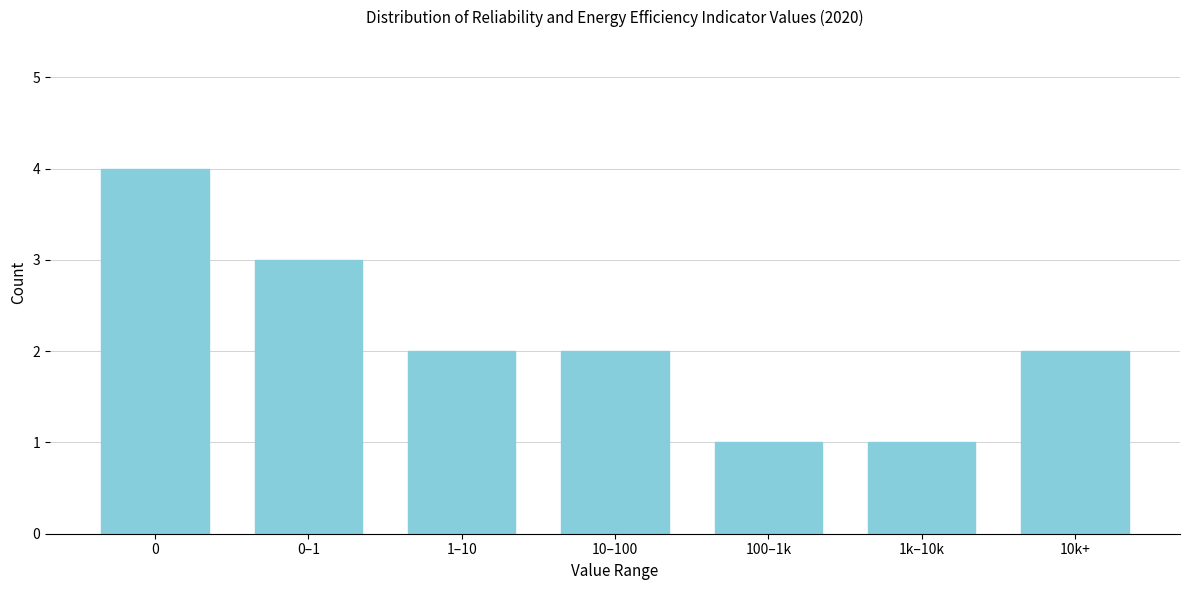

Reading left to right, extract all data points from this chart.

4	3	2	2	1	1	2